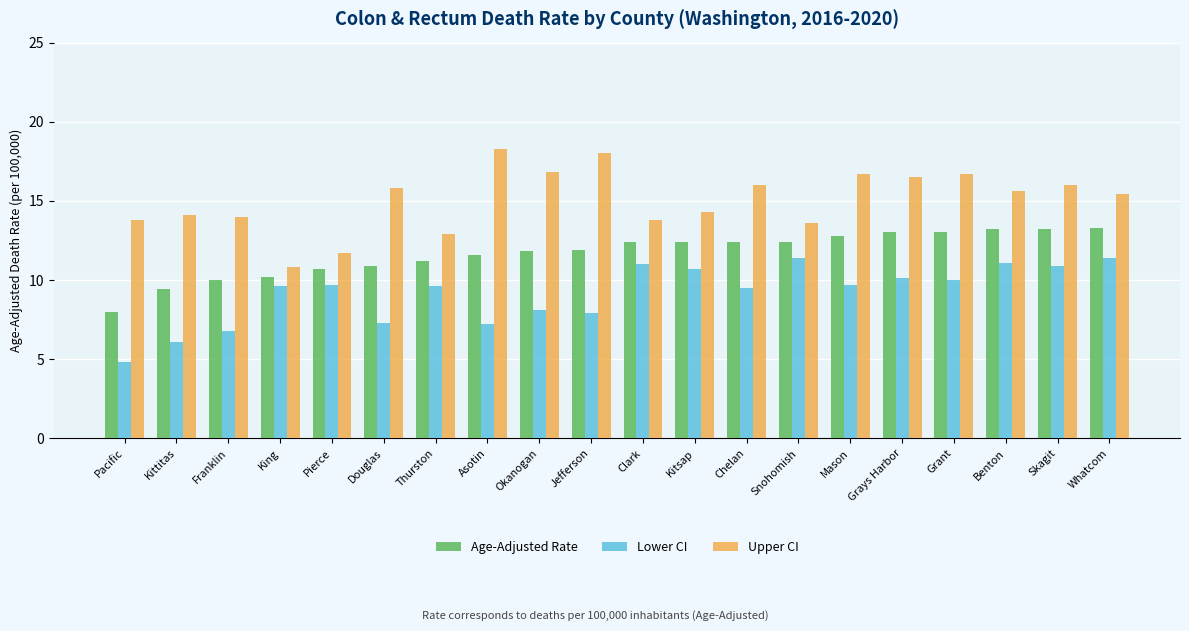

What is the difference between the highest and lowest values at Douglas?

8.5